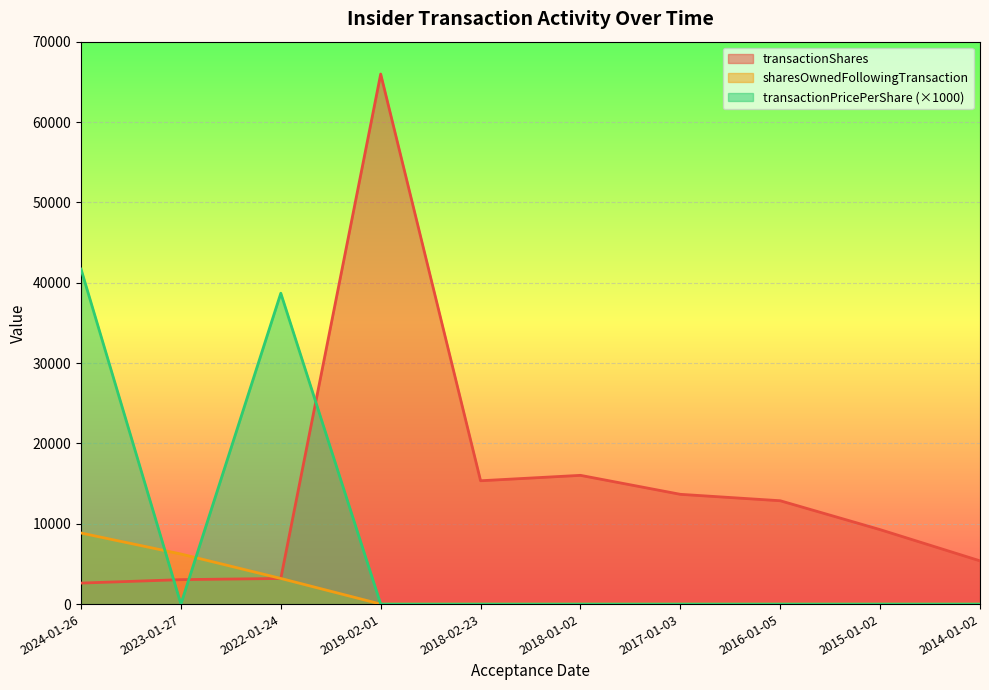

Reading left to right, what are all the values shown in this chart?

transactionShares: 2024-01-26=2613	2023-01-27=3042	2022-01-24=3191	2019-02-01=65971	2018-02-23=15351	2018-01-02=16024	2017-01-03=13662	2016-01-05=12863	2015-01-02=9267	2014-01-02=5382
sharesOwnedFollowingTransaction: 2024-01-26=8846	2023-01-27=6233	2022-01-24=3191	2019-02-01=0	2018-02-23=0	2018-01-02=0	2017-01-03=0	2016-01-05=0	2015-01-02=0	2014-01-02=0
transactionPricePerShare: 2024-01-26=41690	2023-01-27=0	2022-01-24=38690	2019-02-01=0	2018-02-23=0	2018-01-02=0	2017-01-03=0	2016-01-05=0	2015-01-02=0	2014-01-02=0